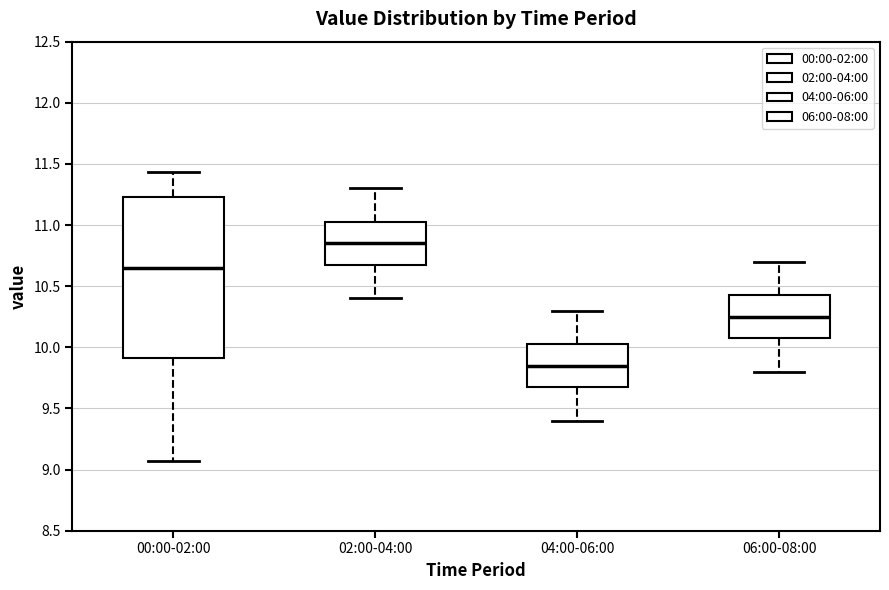

Reading left to right, transcribe this box plot: for each box, give where its median line is, the range the box spans, and where its two whiskers end, as read against the y-axis. The values are not printed on the chart, so give them approximately, as read against the axis.

00:00-02:00: median 10.65, box 9.90 to 11.25, whiskers 9.05 to 11.45
02:00-04:00: median 10.85, box 10.70 to 11.05, whiskers 10.40 to 11.30
04:00-06:00: median 9.85, box 9.70 to 10.05, whiskers 9.40 to 10.30
06:00-08:00: median 10.25, box 10.10 to 10.45, whiskers 9.80 to 10.70